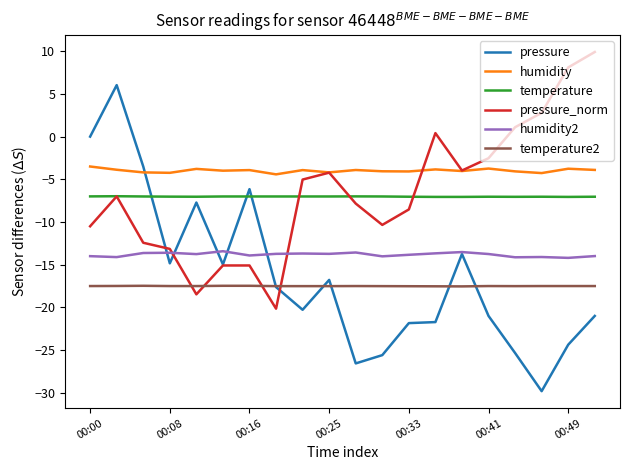

List the series in order of their peak value, lowest first.

temperature2, humidity2, temperature, humidity, pressure, pressure_norm